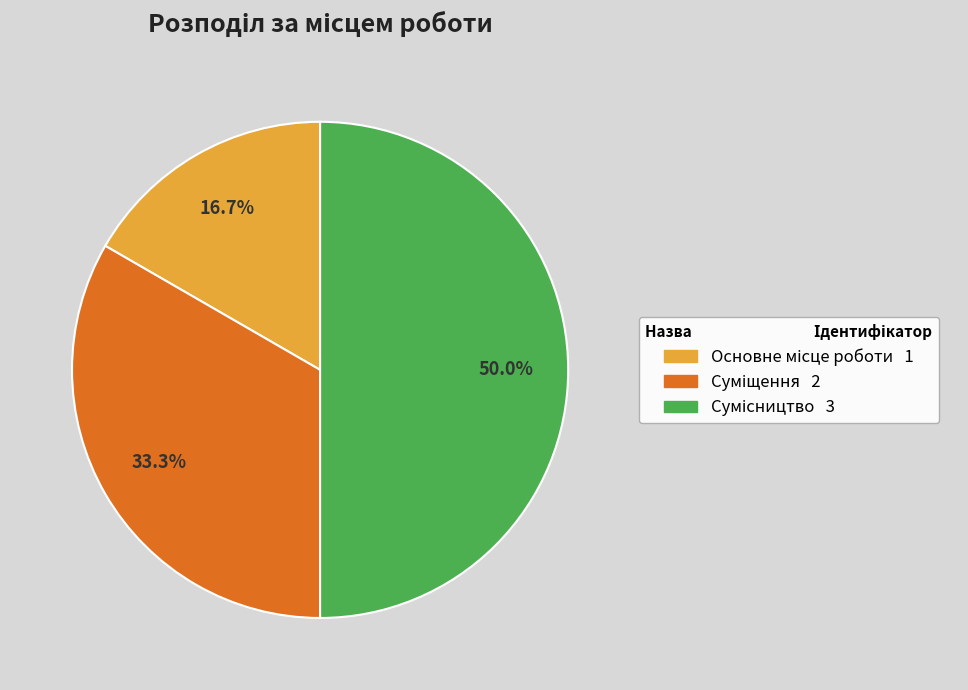

How many slices are in this pie chart?

3